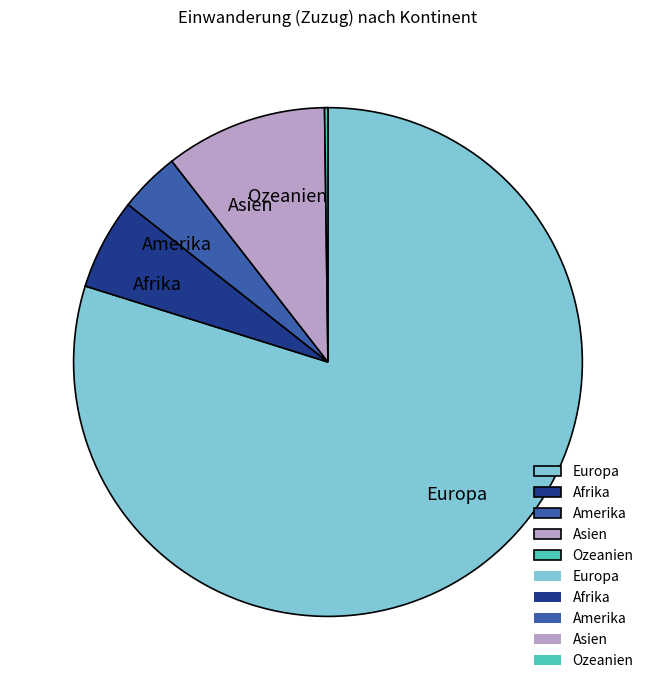

Approximately how many times larger is the value at Europa compared to Afrika?

13.8